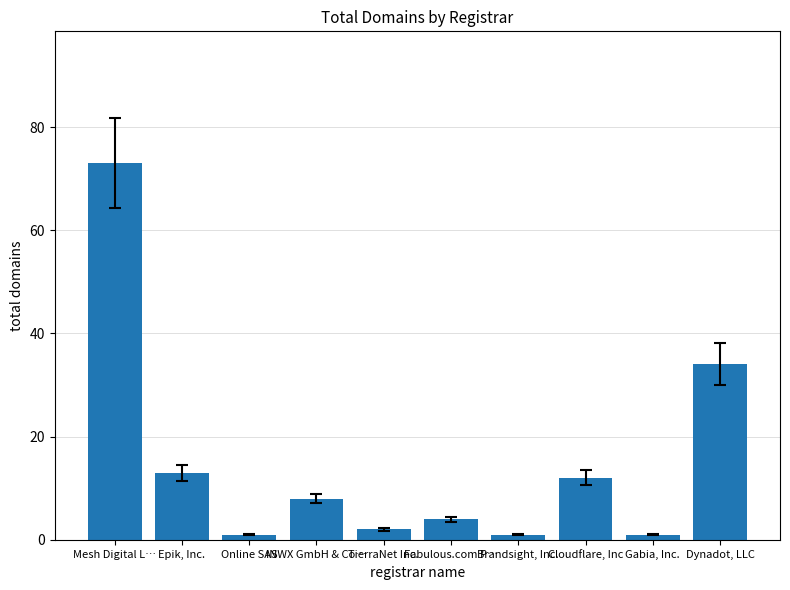

How many values are below 8?

5